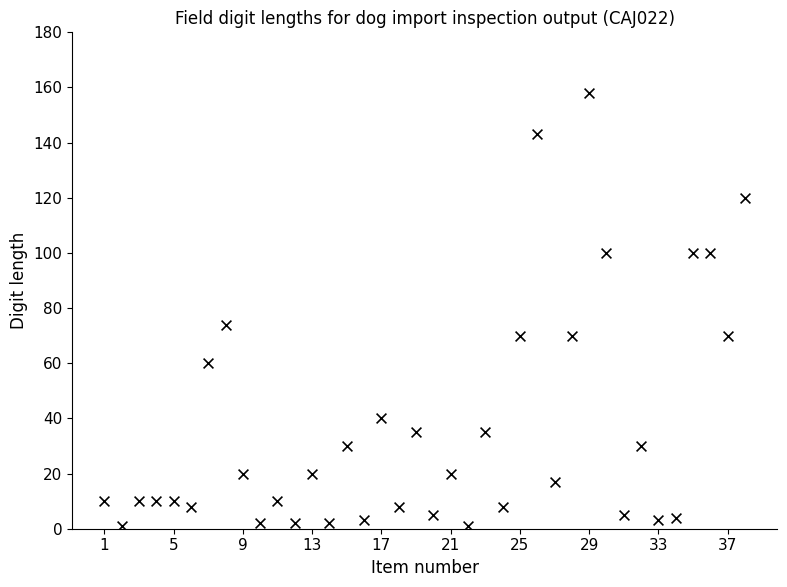

What Y value in the scatter plot is closest to 79?

74